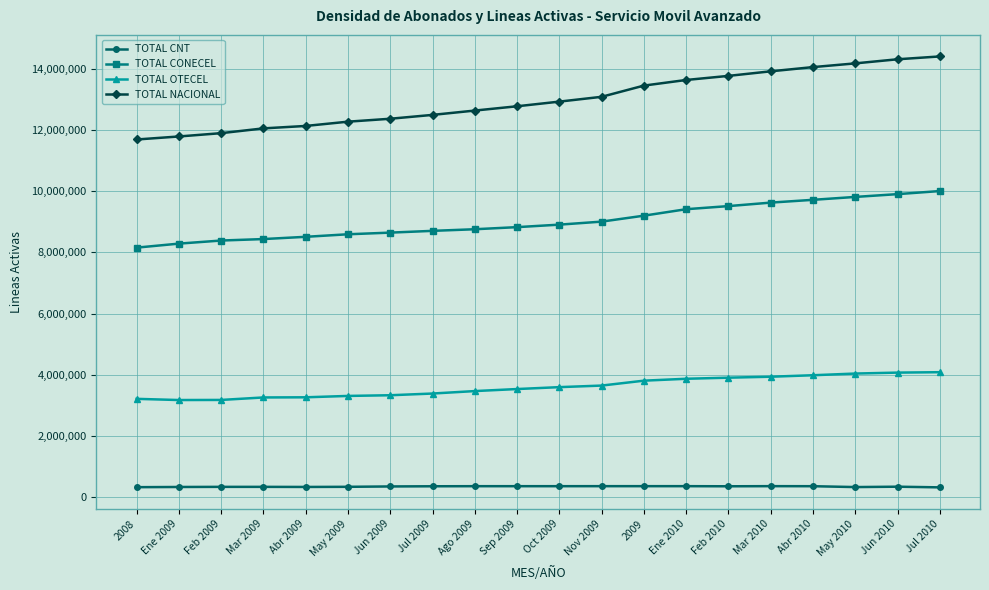

True or false: TOTAL NACIONAL and TOTAL CNT cross at least once.

False